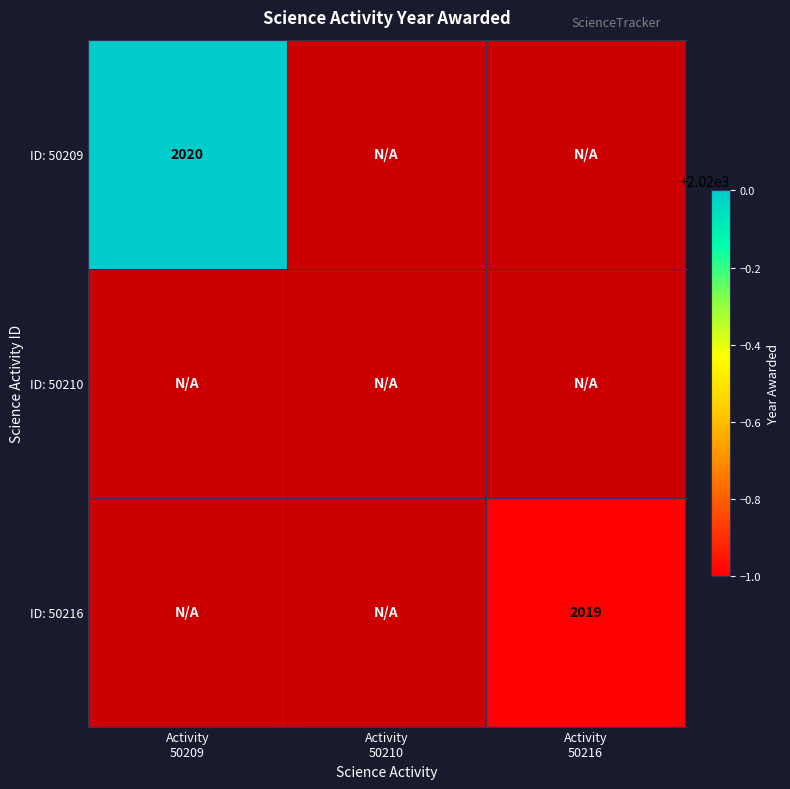

Rank the categories by ID: 50216 value from lowest to highest.

Activity 50209, Activity 50210, Activity 50216